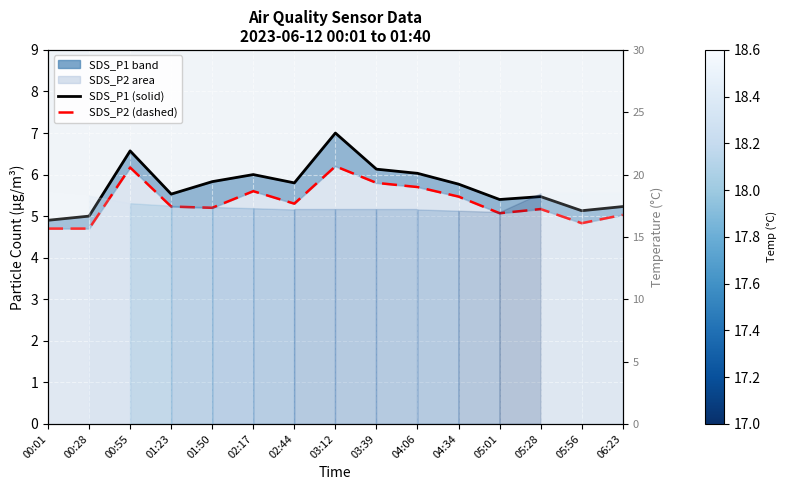

True or false: SDS_P2 (dashed) and SDS_P1 (solid) cross at least once.

False